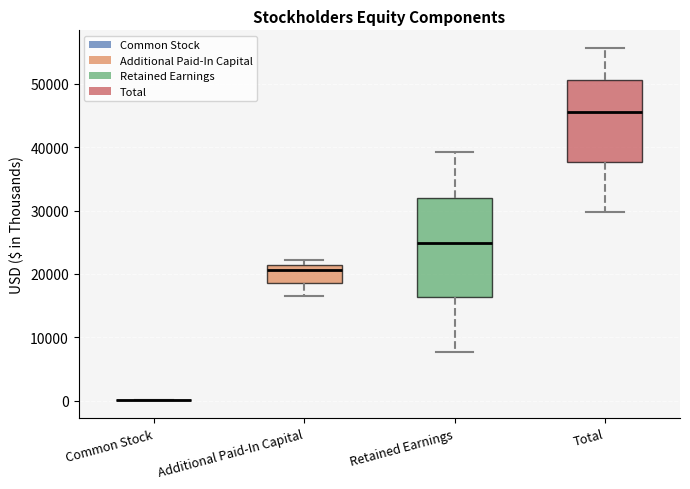

Reading left to right, read every box against the y-axis: the position of its median line, the range the box covers, and the ends of its whiskers. The values are not printed on the chart, so give them approximately, as read against the axis.

Common Stock: box collapsed to a line at 0, whiskers 0 to 0
Additional Paid-In Capital: median 21000 (just below the box's upper edge), box 19000 to 21000, whiskers 16000 to 22000
Retained Earnings: median 25000, box 16000 to 32000, whiskers 8000 to 39000
Total: median 46000, box 38000 to 51000, whiskers 30000 to 56000